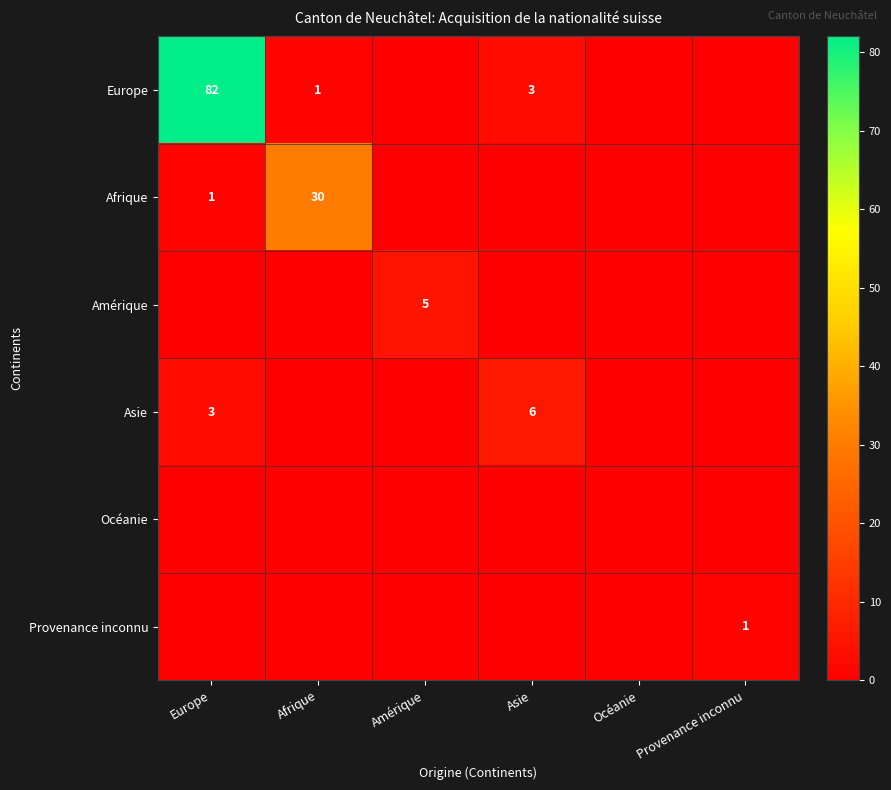

Which has a higher value, Amérique or Provenance inconnu?

Amérique